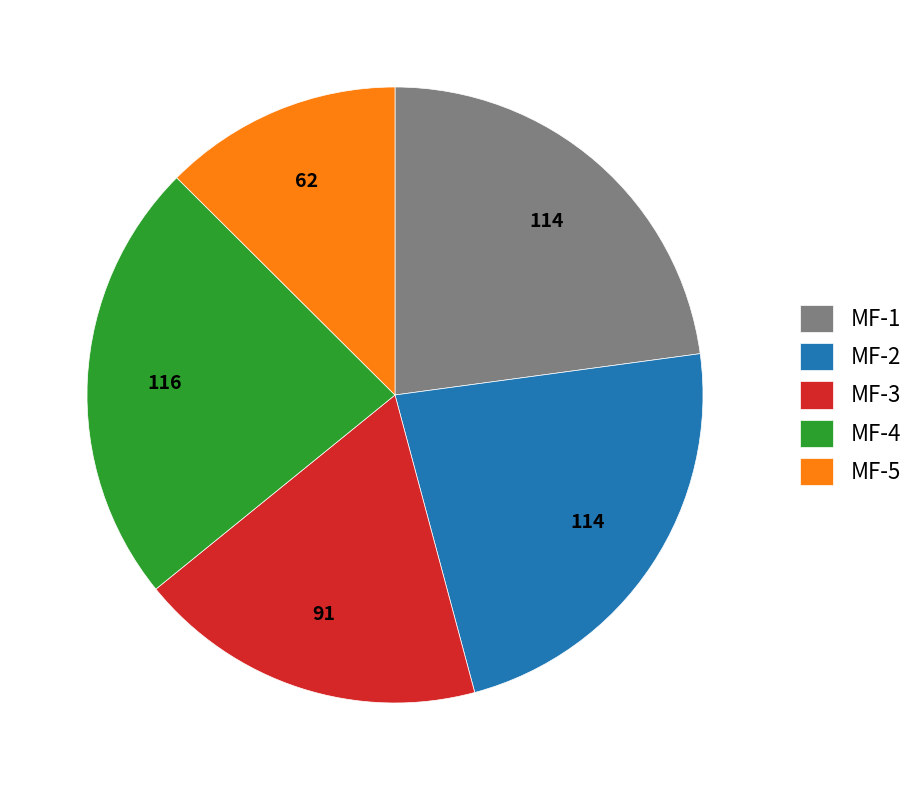

Count the number of slices in the pie.

5